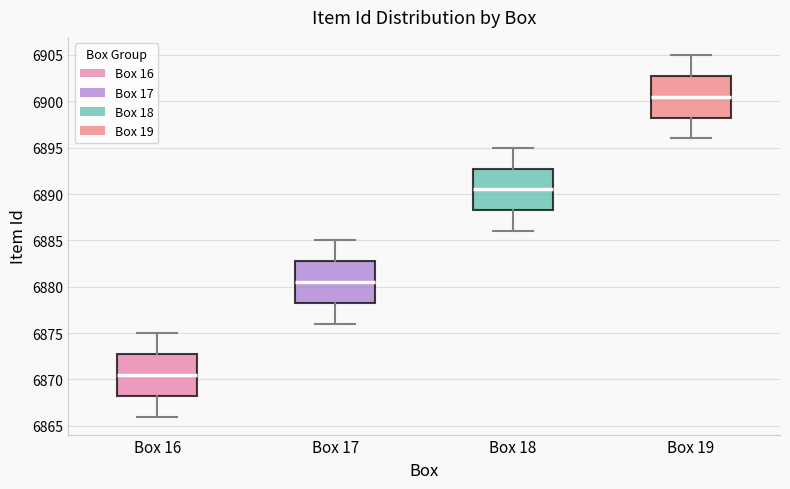

Reading left to right, transcribe this box plot: for each box, give where its median line is, the range the box spans, and where its two whiskers end, as read against the y-axis. The values are not printed on the chart, so give them approximately, as read against the axis.

Box 16: median 6870.5, box 6868.5 to 6873.0, whiskers 6866.0 to 6875.0
Box 17: median 6880.5, box 6878.5 to 6883.0, whiskers 6876.0 to 6885.0
Box 18: median 6890.5, box 6888.5 to 6893.0, whiskers 6886.0 to 6895.0
Box 19: median 6900.5, box 6898.5 to 6903.0, whiskers 6896.0 to 6905.0